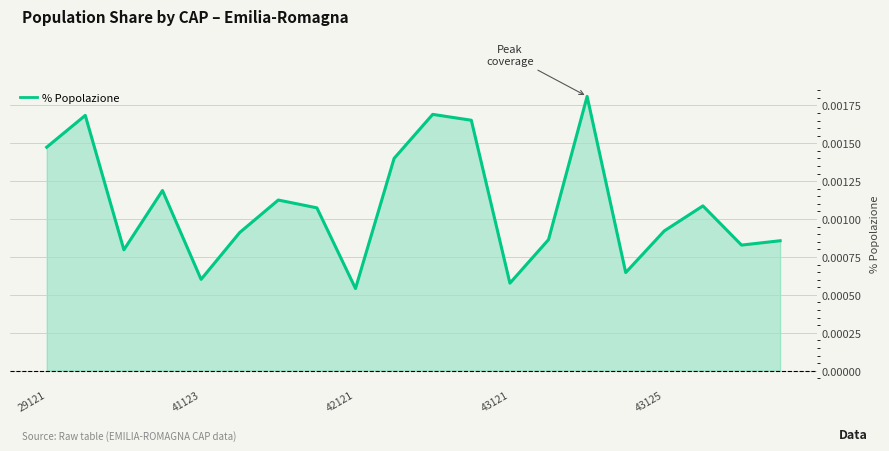

Does the chart display data point markers on the line(s)?

No